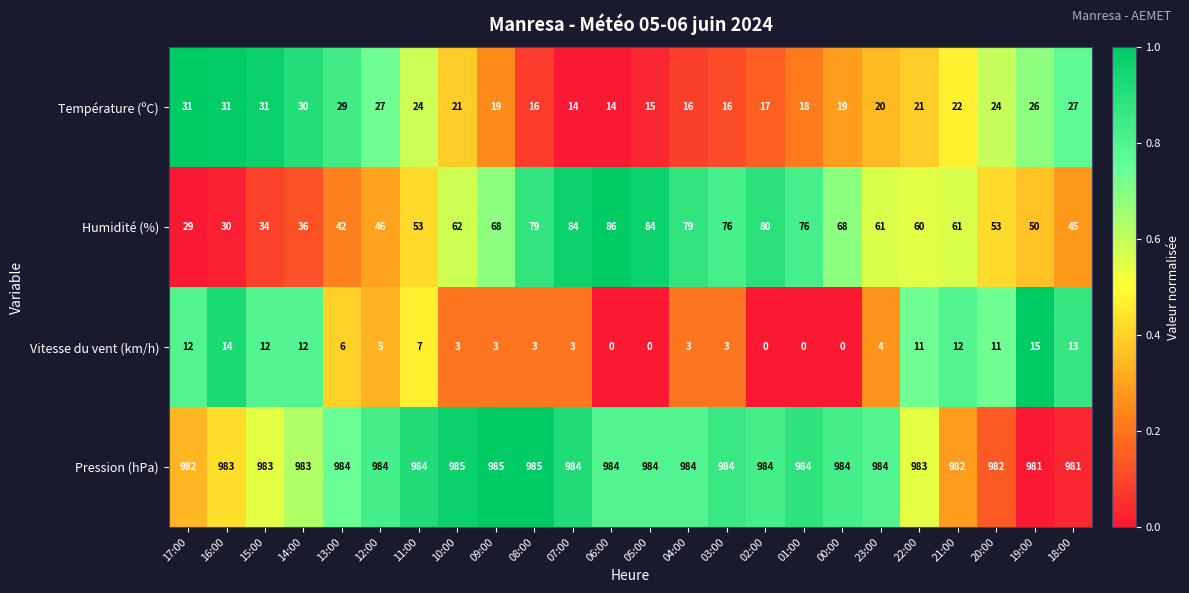

How many data points does each series have?

24